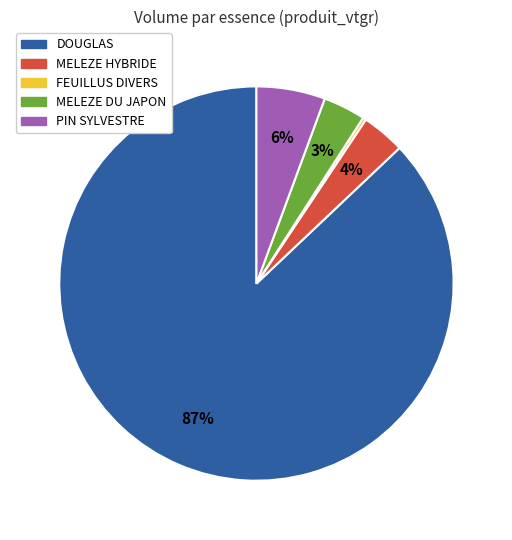

The DOUGLAS slice represents 77% of the pie. True or false?

False